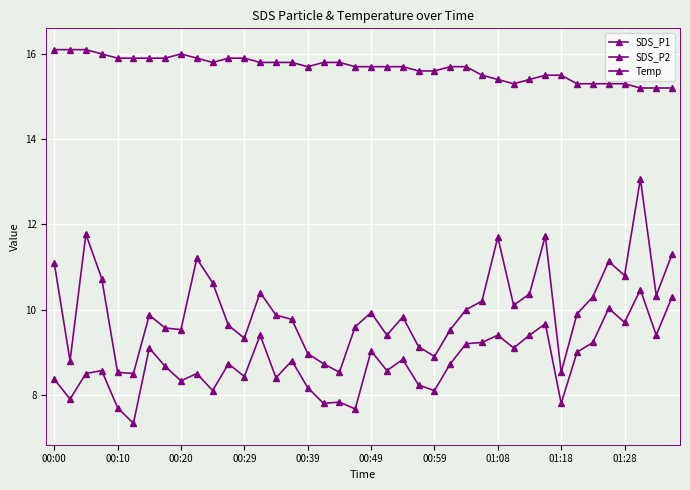

How many data points in SDS_P2 are less than 8?

7